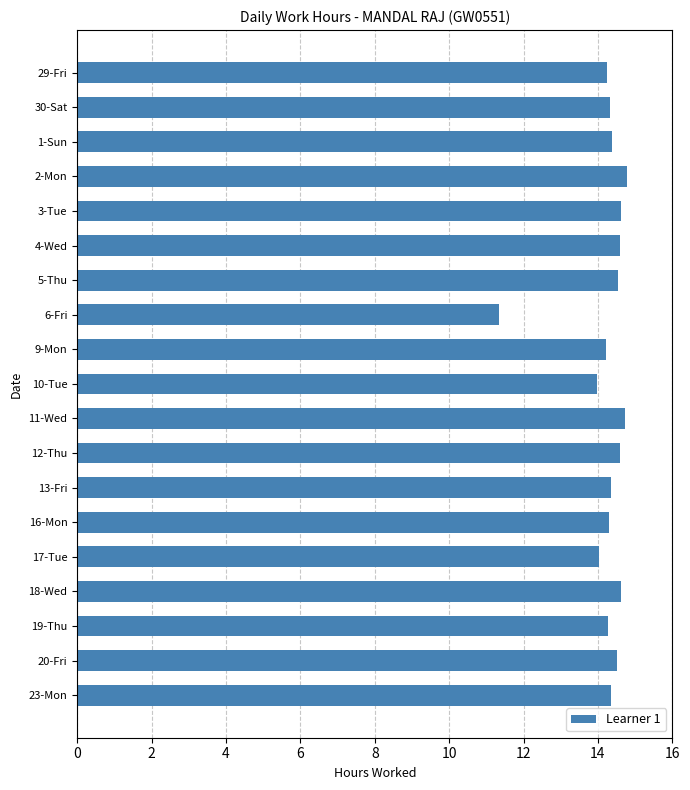

What is the change in value from 2-Mon to 9-Mon?

-0.6